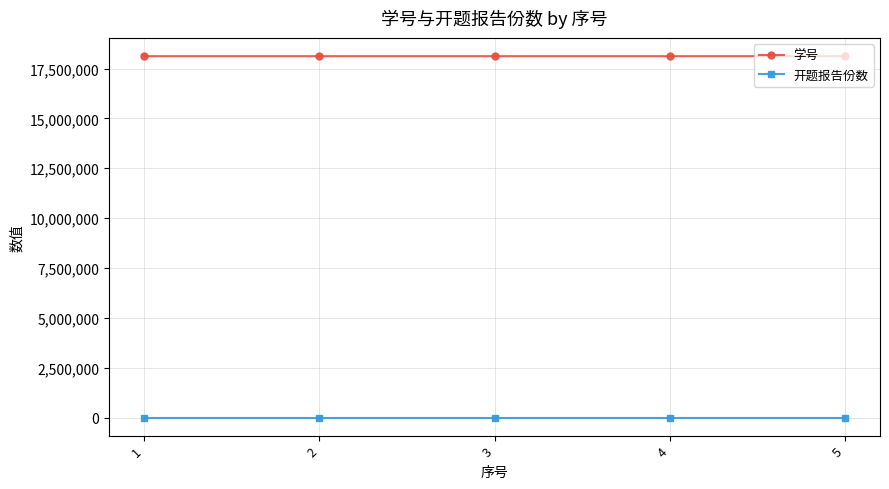

What are all the series names shown in the legend?

学号, 开题报告份数